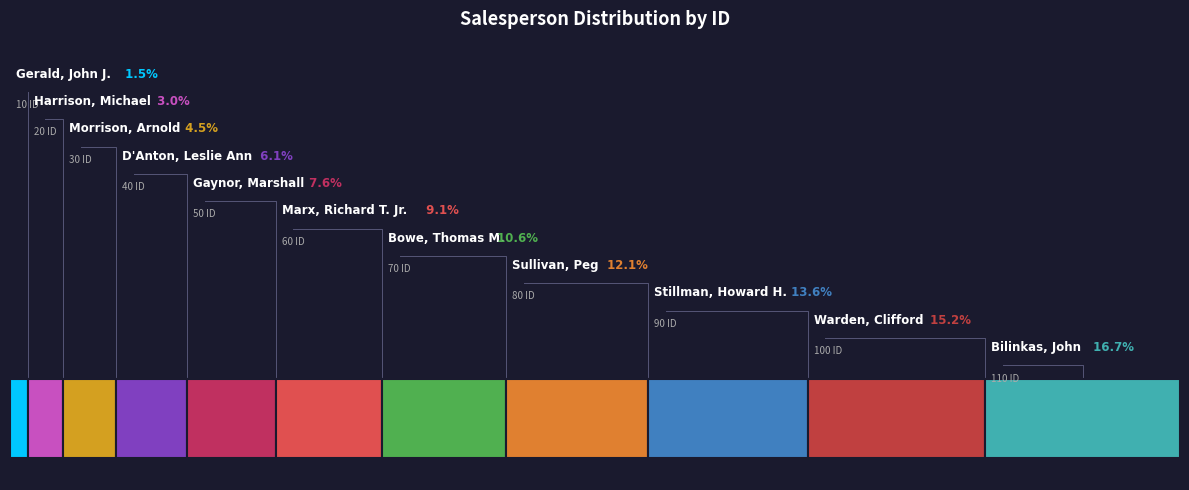

Combined, what portion of the pie is Gaynor, Marshall and Bilinkas, John?

24.2%